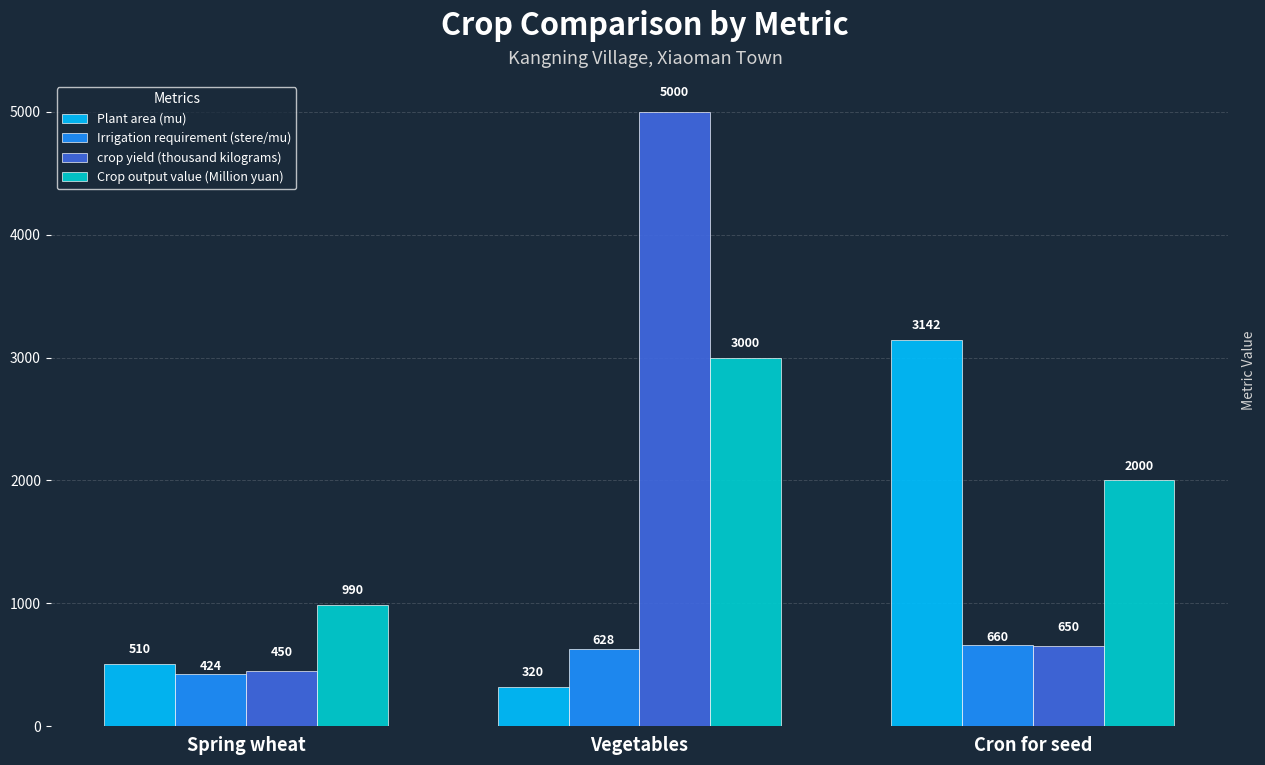

At Cron for seed, list the series in order from largest to smallest.

Plant area (mu), Crop output value (Million yuan), Irrigation requirement (stere/mu), crop yield (thousand kilograms)